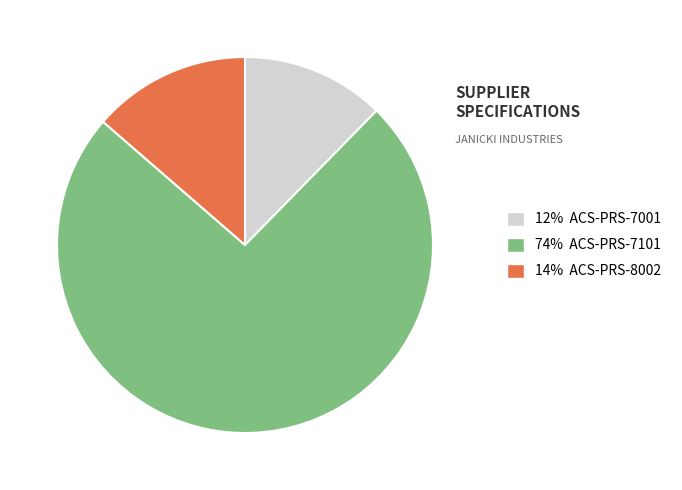

Does any single category account for the majority?

Yes